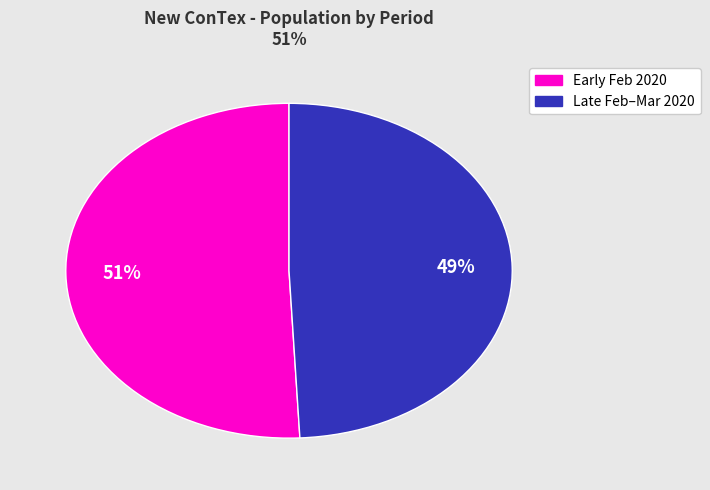

To the nearest percent, what is the average slice percentage?

50%